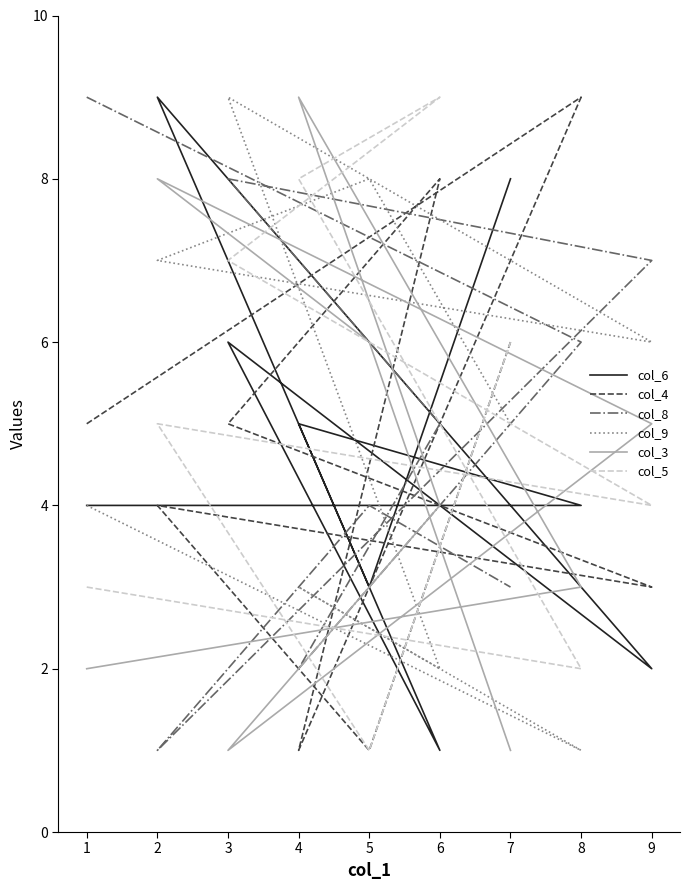

Between 8 and 1, which is larger?

8